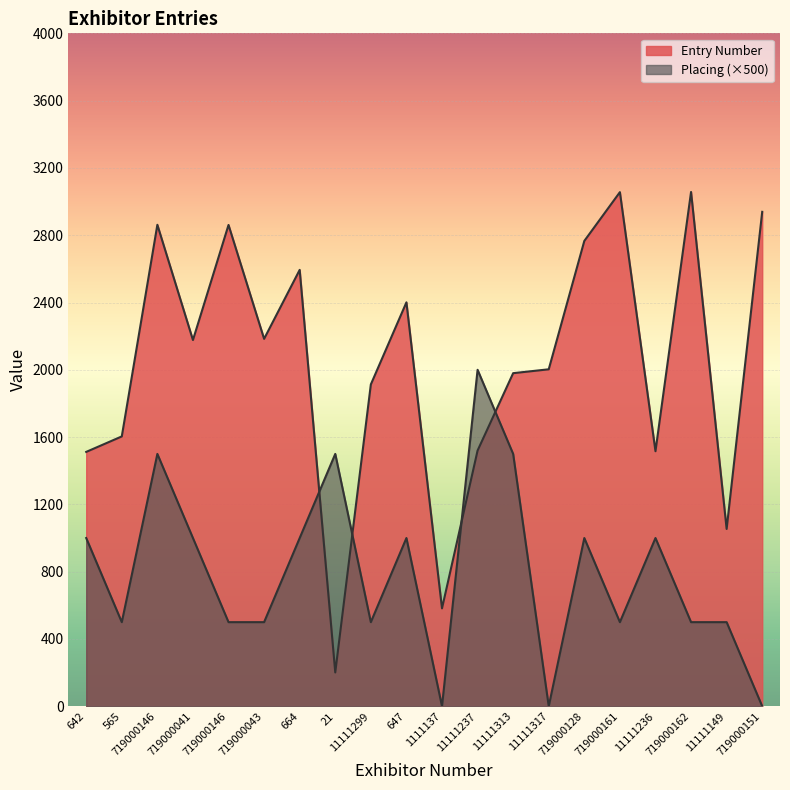

Where is the first local minimum for Entry Number?

719000041